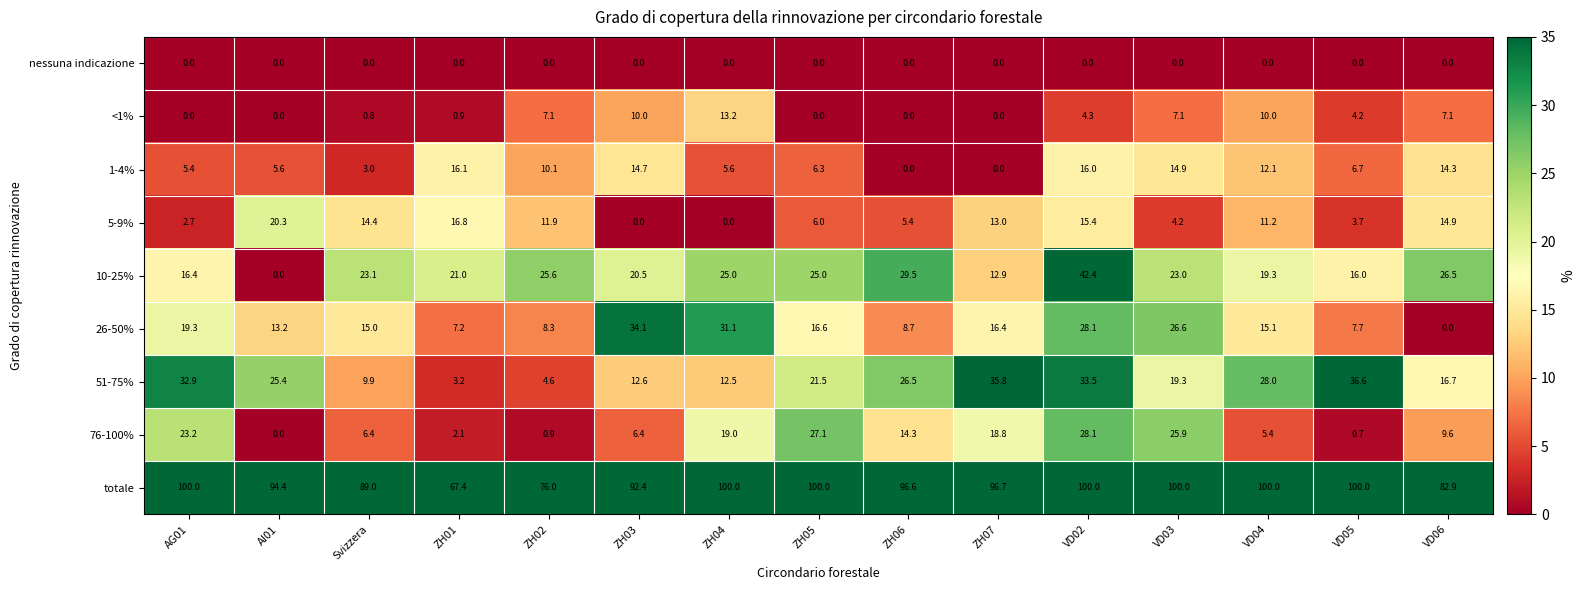

Rank the series by their maximum value, from highest to lowest.

totale, 10-25%, 51-75%, 26-50%, 76-100%, 5-9%, 1-4%, <1%, nessuna indicazione